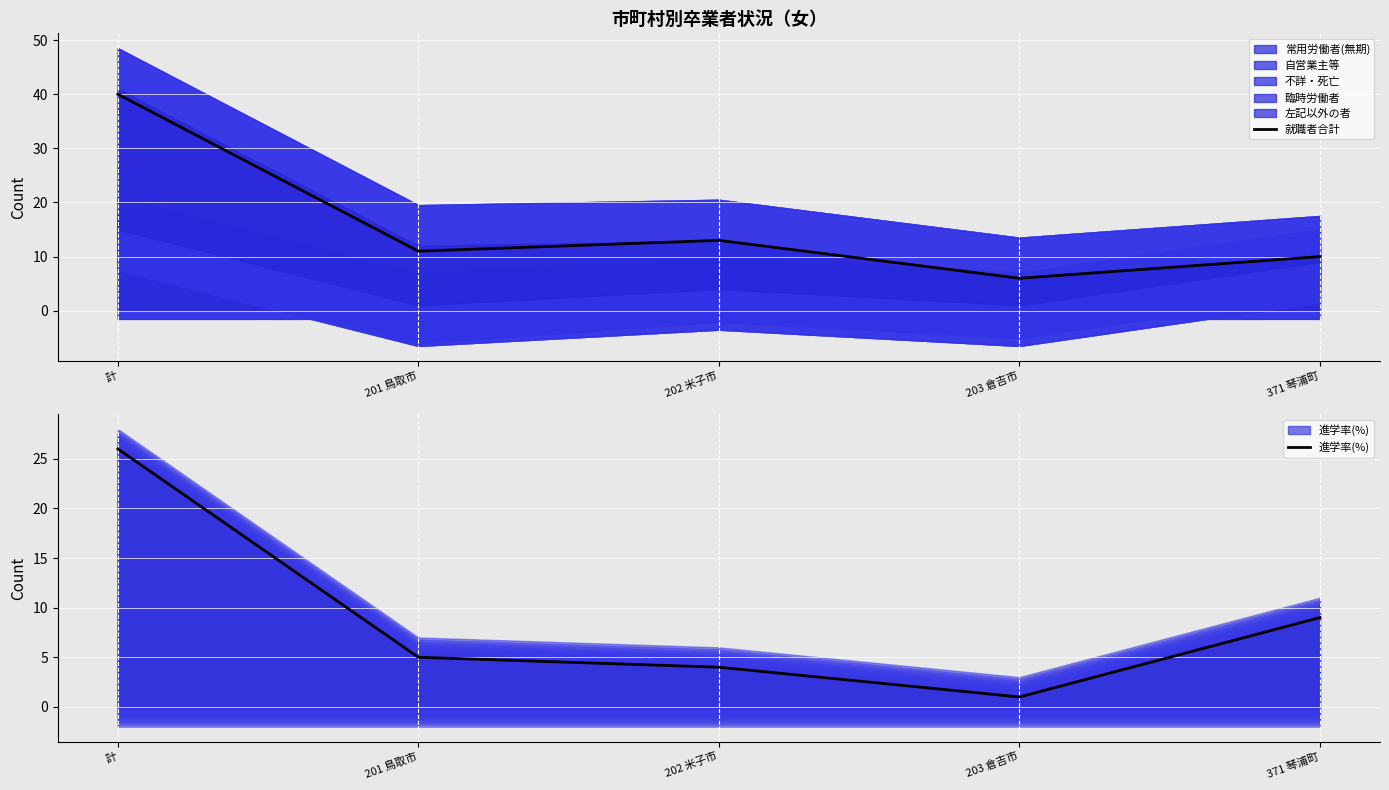

Which category has the lowest value in the 就職者合計 series?

203 倉吉市